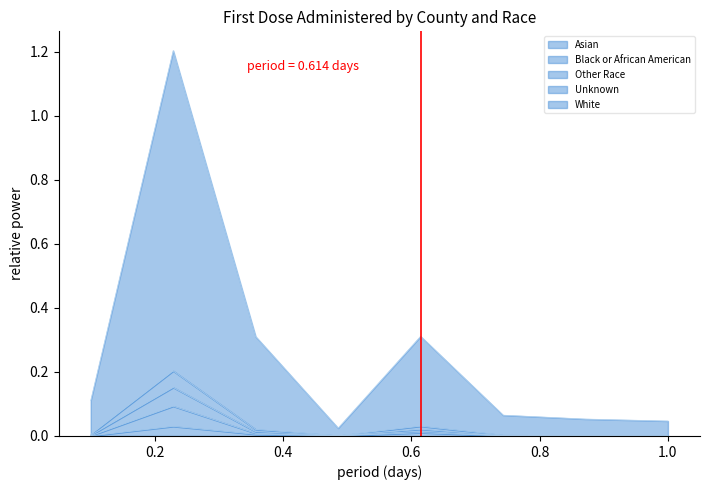

Does the chart have visible grid lines?

No